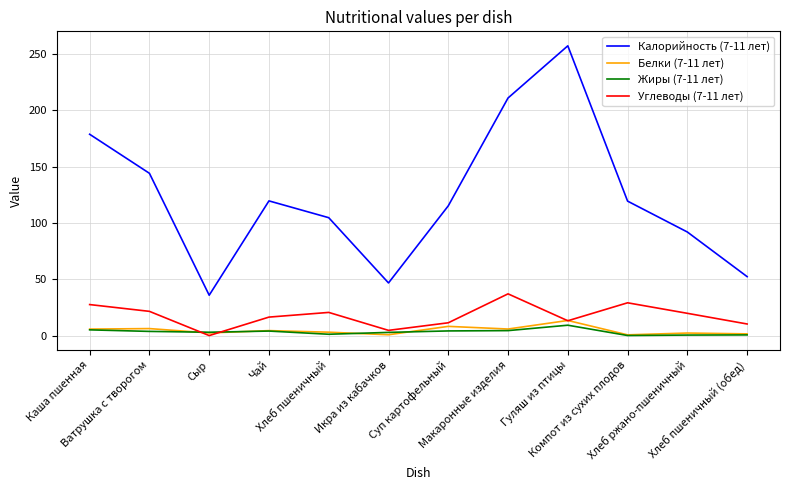

Which series has the largest total across all categories?

Калорийность (7-11 лет)